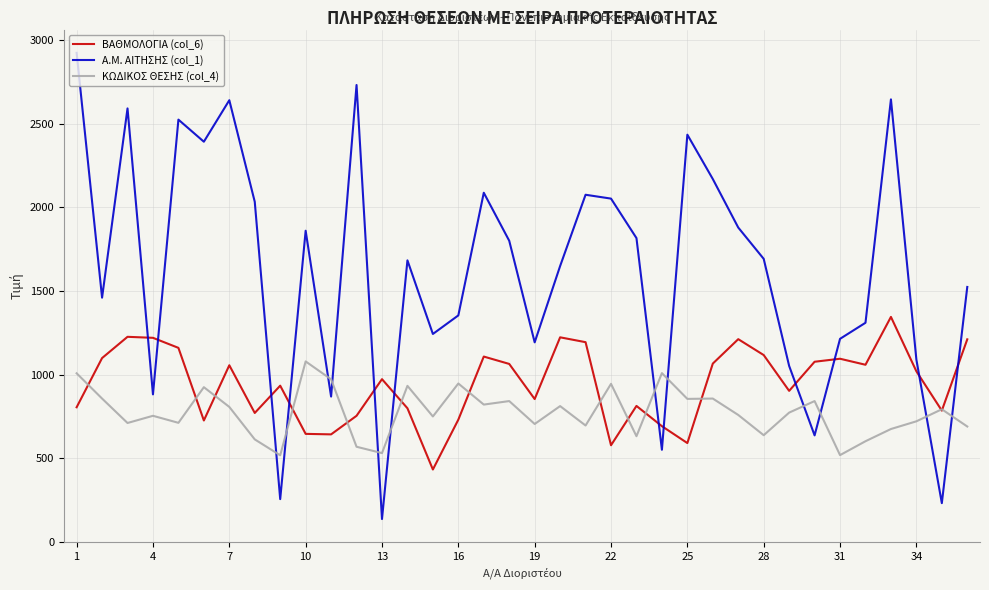

What is the lowest value of the ΚΩΔΙΚΟΣ ΘΕΣΗΣ (col_4) series?

519